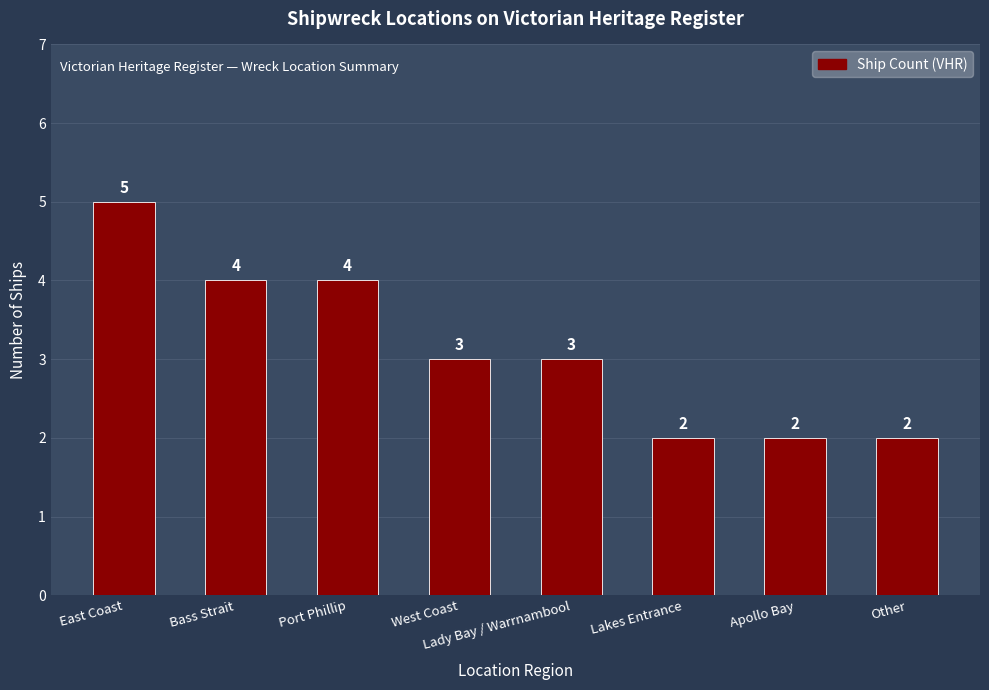

At which category does the chart reach its peak across all series?

East Coast